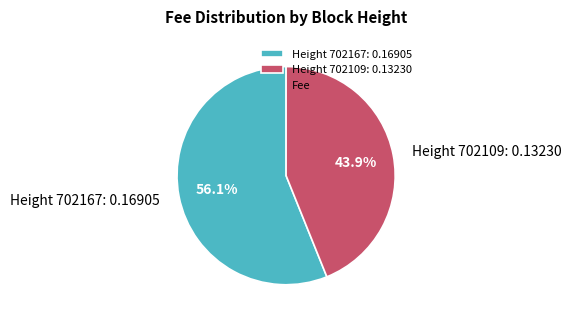

Count the number of slices in the pie.

2